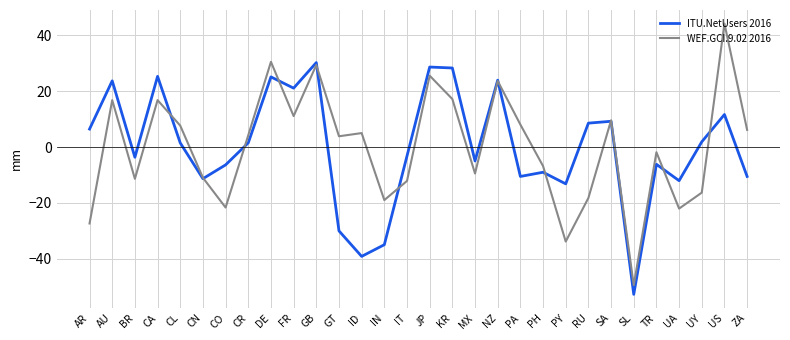

What is the maximum value for ITU.NetUsers 2016?

30.3